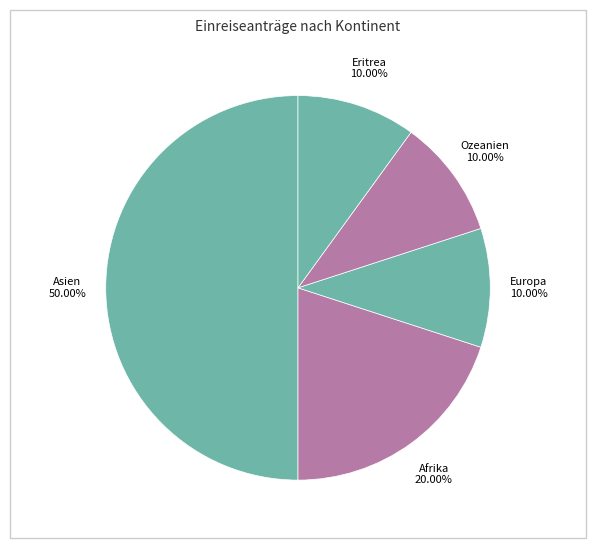

How many slices are in this pie chart?

5